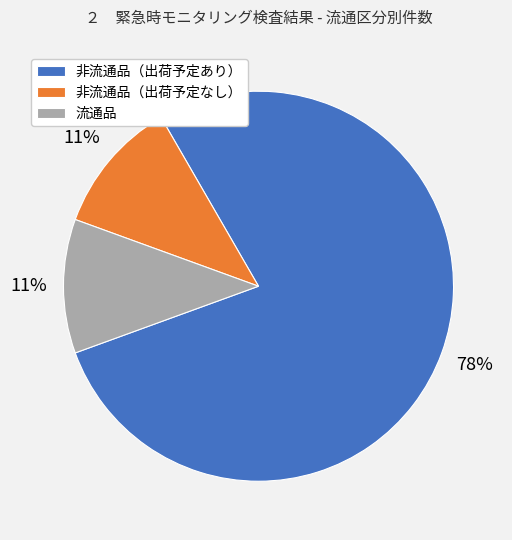

To the nearest percent, what portion does 流通品 represent?

11%